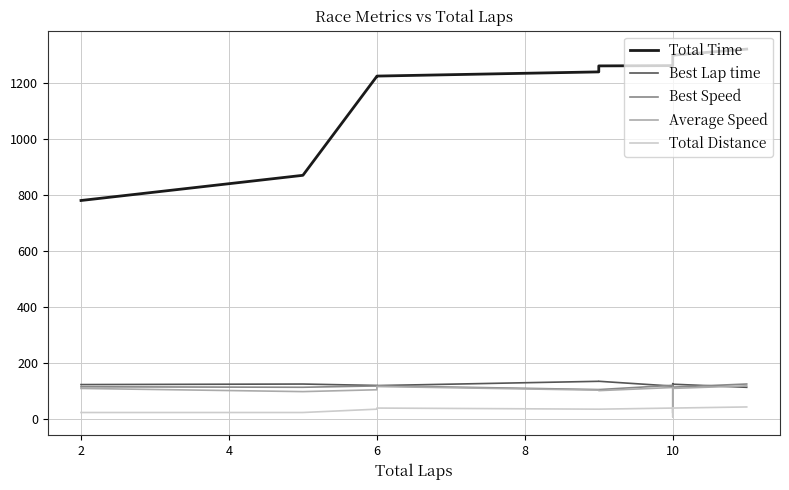

Is the value of Total Distance at 9 greater than the value of Best Lap time at 2?

No